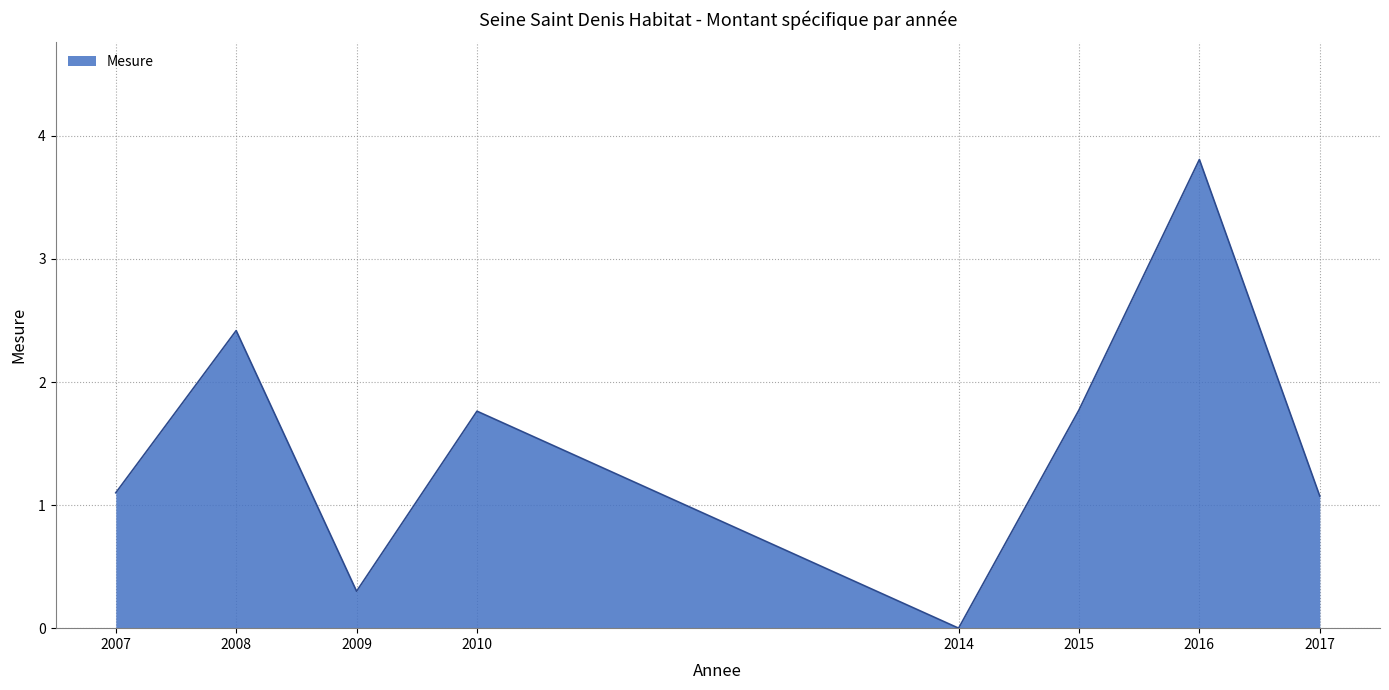

The chart shows a value of 0.7 at 2010. True or false?

False